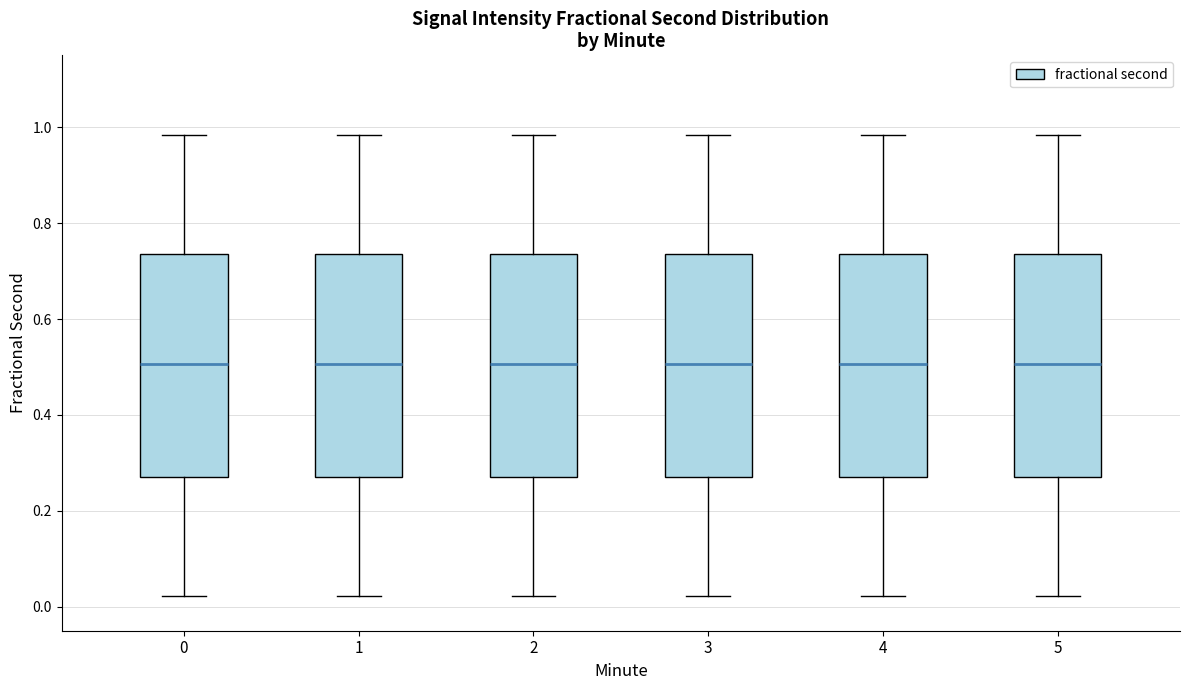

Reading left to right, transcribe this box plot: for each box, give where its median line is, the range the box spans, and where its two whiskers end, as read against the y-axis. The values are not printed on the chart, so give them approximately, as read against the axis.

0: median 0.50, box 0.28 to 0.74, whiskers 0.02 to 0.98
1: median 0.50, box 0.28 to 0.74, whiskers 0.02 to 0.98
2: median 0.50, box 0.28 to 0.74, whiskers 0.02 to 0.98
3: median 0.50, box 0.28 to 0.74, whiskers 0.02 to 0.98
4: median 0.50, box 0.28 to 0.74, whiskers 0.02 to 0.98
5: median 0.50, box 0.28 to 0.74, whiskers 0.02 to 0.98